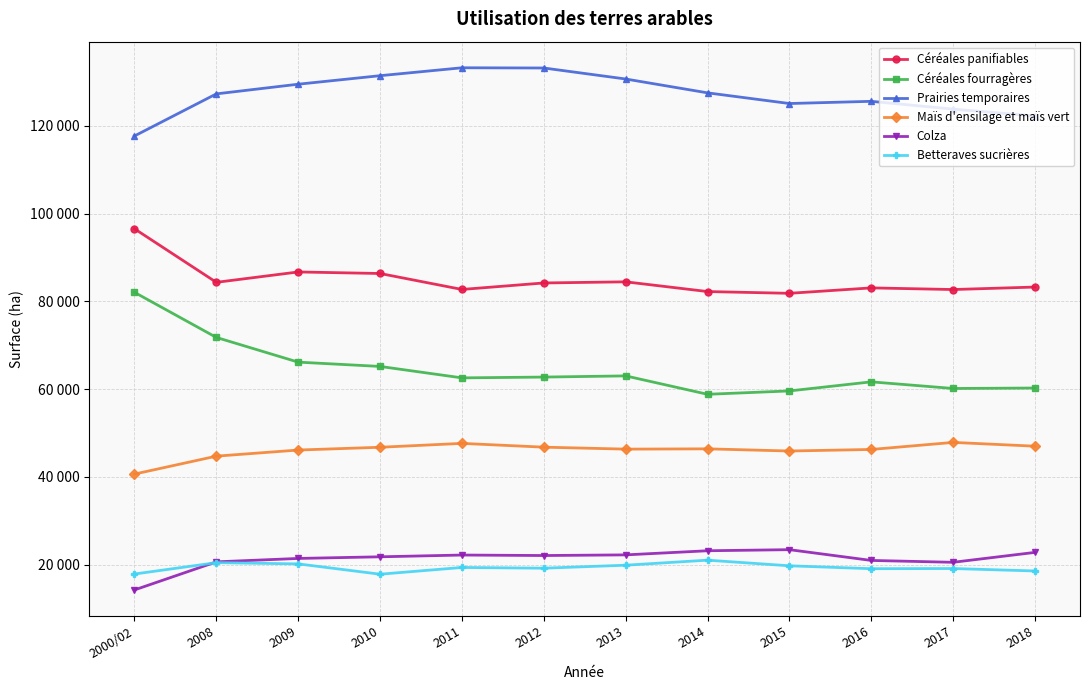

Which series has the widest spread of values?

Céréales fourragères